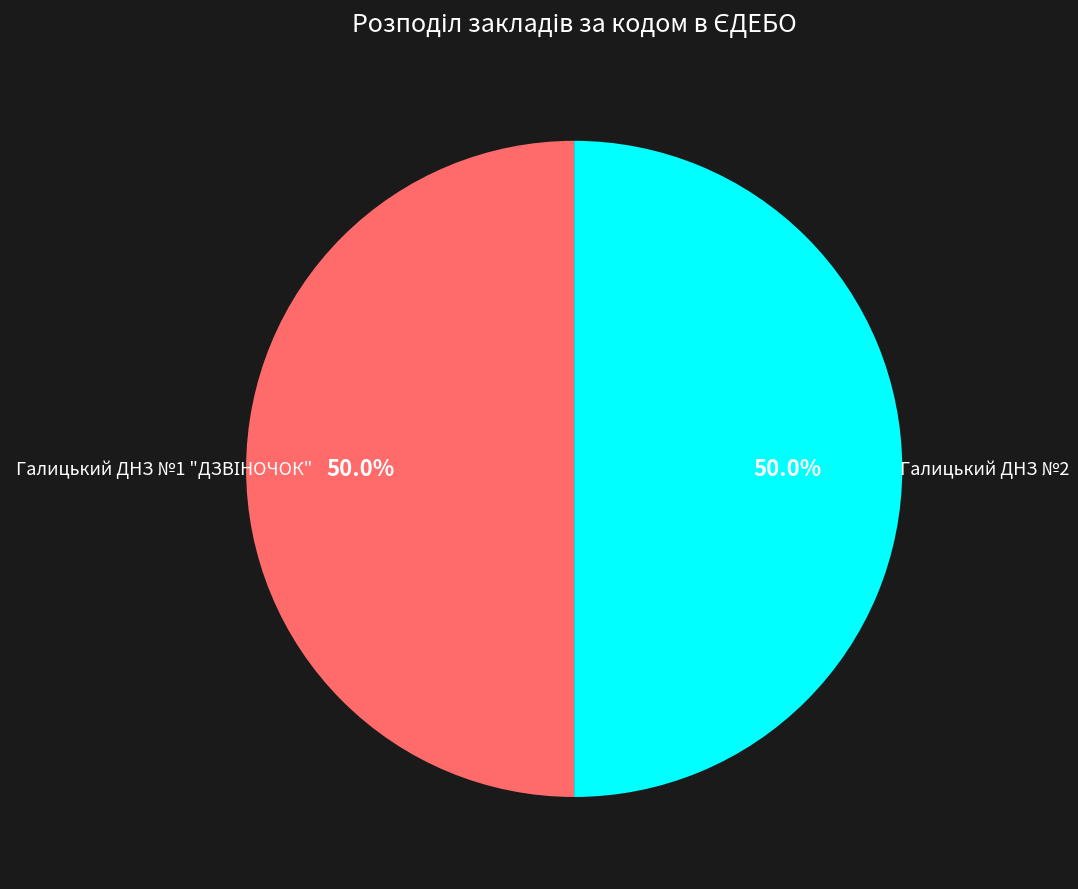

What portion of the pie excludes Галицький ДНЗ №2?

50.0%